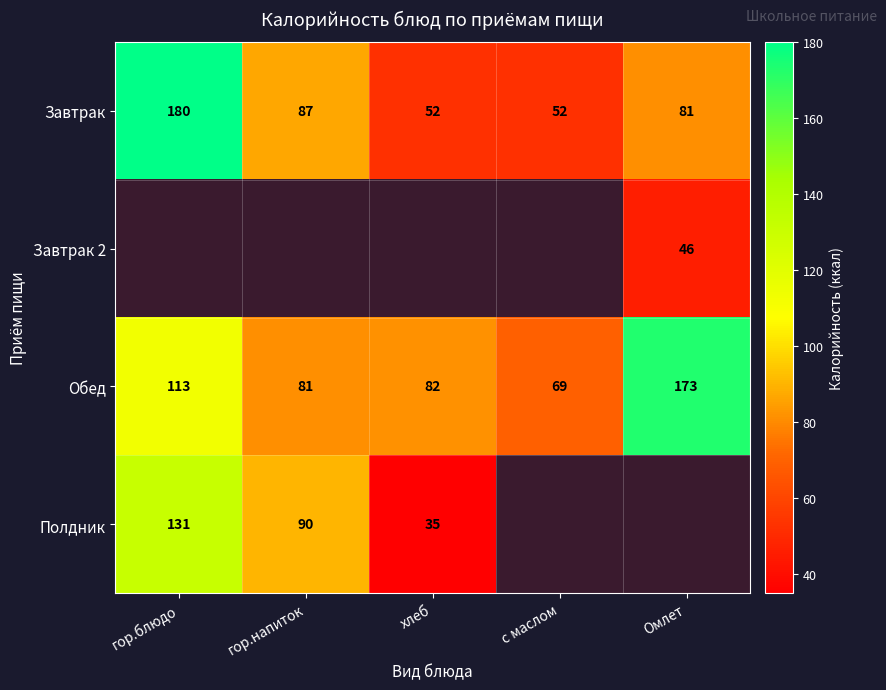

What is the sum of the Завтрак values at с маслом and хлеб?

104